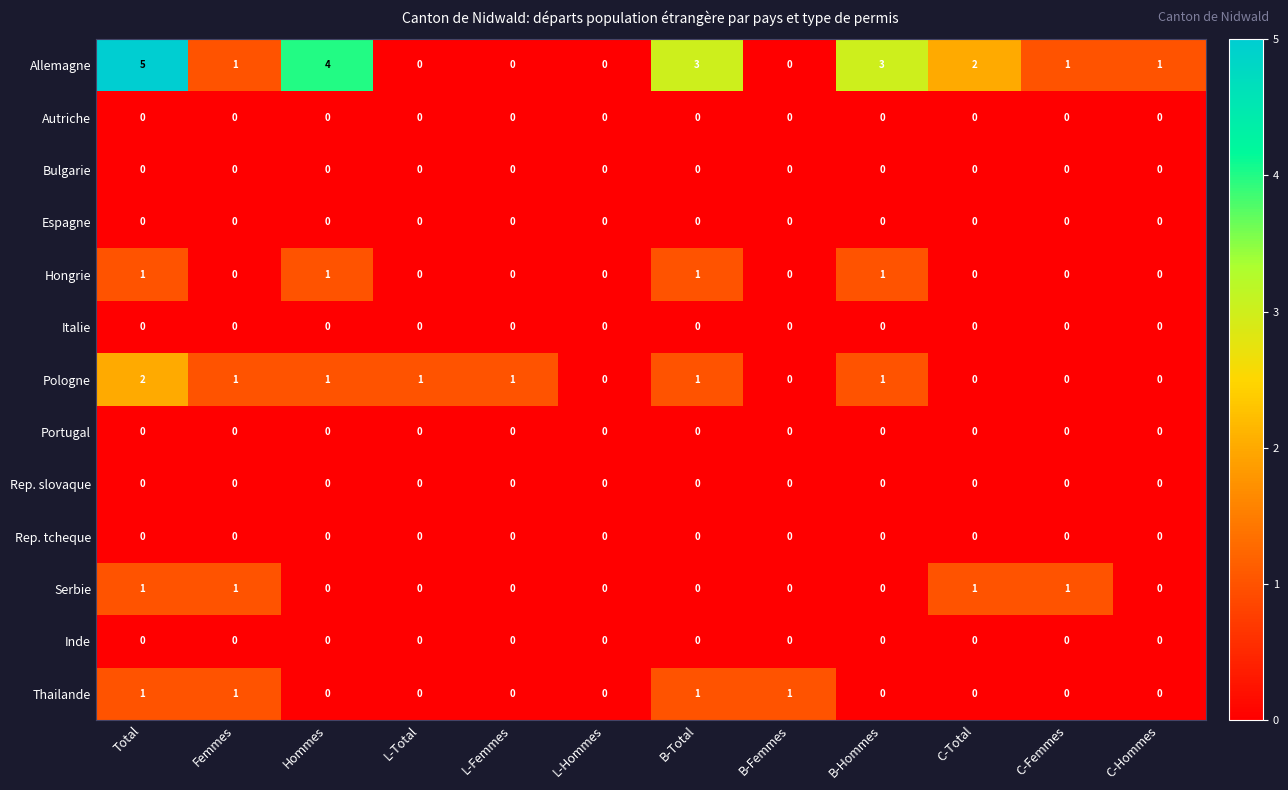

Which series has the widest spread of values?

Allemagne